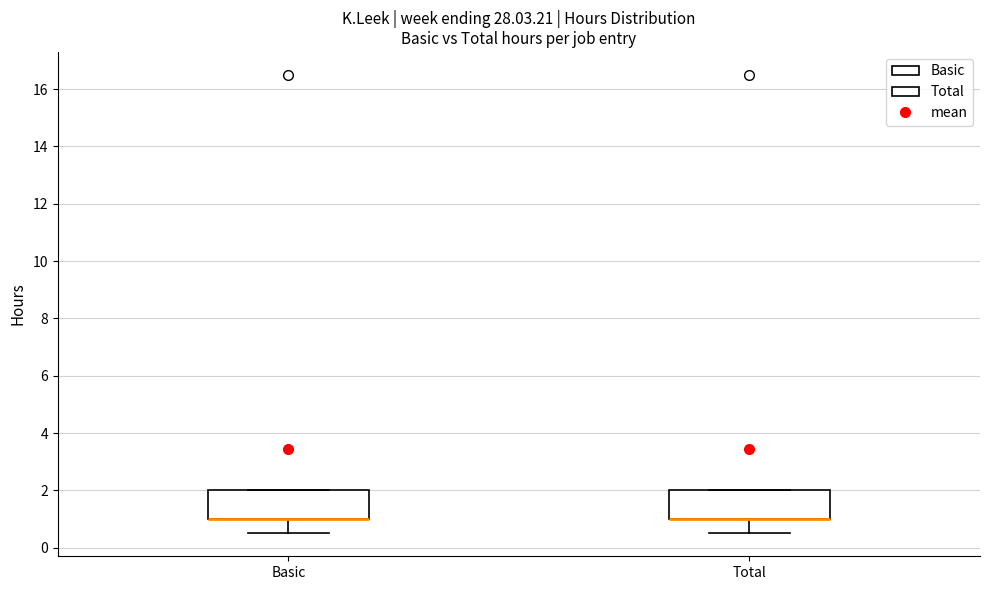

Reading left to right, read every box against the y-axis: the position of its median line, the range the box covers, and the ends of its whiskers. The values are not printed on the chart, so give them approximately, as read against the axis.

Basic: median 1.0 (drawn on the box's lower edge), box 1.0 to 2.0, whiskers 0.6 to 2.0
Total: median 1.0 (drawn on the box's lower edge), box 1.0 to 2.0, whiskers 0.6 to 2.0